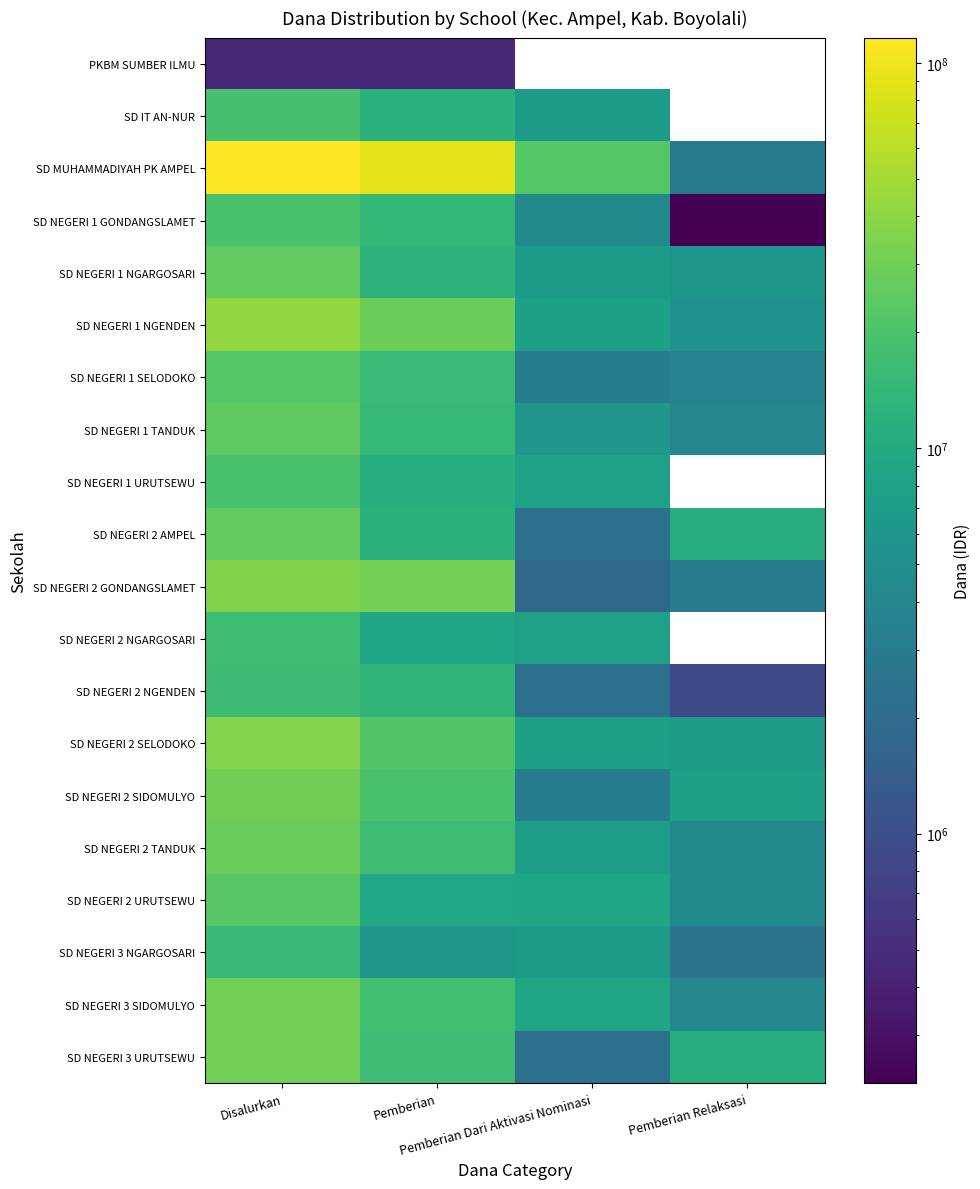

At which category does the chart reach its minimum across all series?

Pemberian Relaksasi